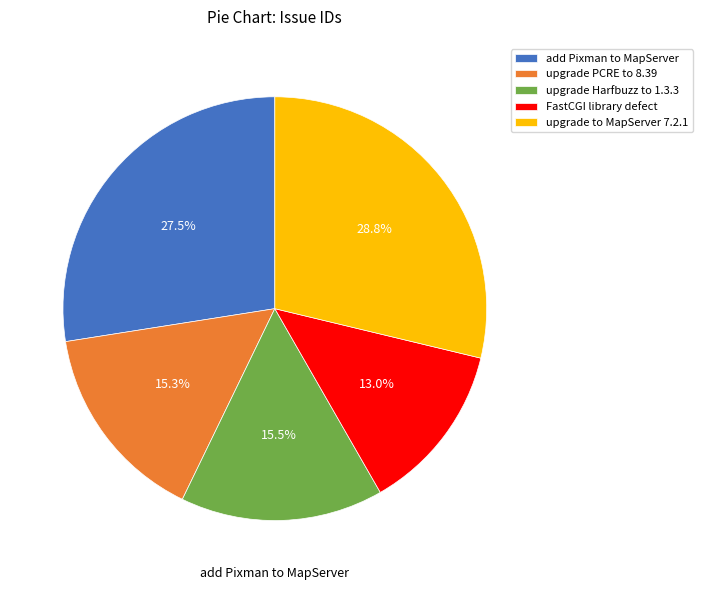

What percentage do upgrade PCRE to 8.39 and add Pixman to MapServer together represent?

42.8%